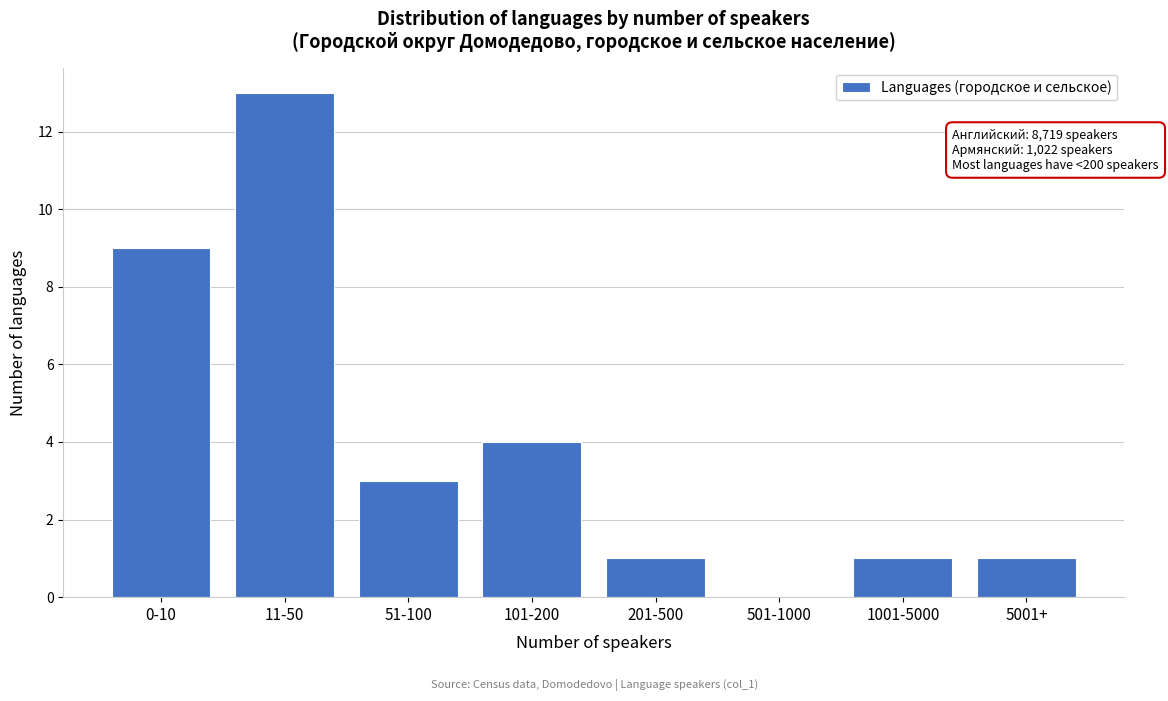

Reading left to right, transcribe all the data shown in this chart.

0-10=9	11-50=13	51-100=3	101-200=4	201-500=1	501-1000=0	1001-5000=1	5001+=1